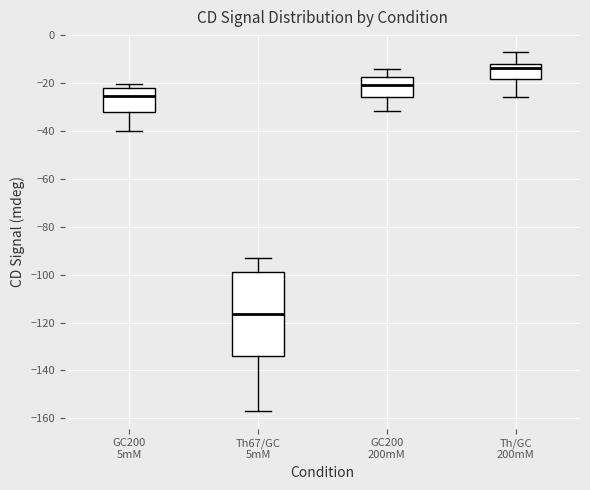

Reading left to right, read every box against the y-axis: the position of its median line, the range the box covers, and the ends of its whiskers. The values are not printed on the chart, so give them approximately, as read against the axis.

GC200 5mM: median -26, box -32 to -22, whiskers -40 to -20
Th67/GC 5mM: median -116, box -134 to -98, whiskers -156 to -92
GC200 200mM: median -20, box -26 to -18, whiskers -32 to -14
Th/GC 200mM: median -14, box -18 to -12, whiskers -26 to -8